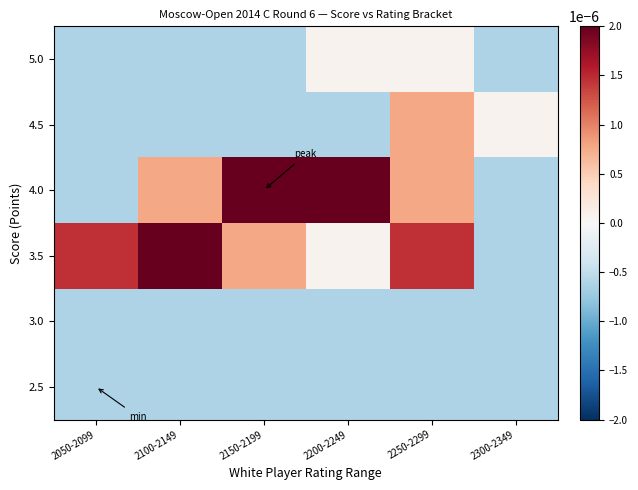

Reading left to right, extract all data points from this chart.

2.5: 2050-2099=-0.0	2100-2149=-0.0	2150-2199=-0.0	2200-2249=-0.0	2250-2299=-0.0	2300-2349=-0.0
3.0: 2050-2099=-0.0	2100-2149=-0.0	2150-2199=-0.0	2200-2249=-0.0	2250-2299=-0.0	2300-2349=-0.0
3.5: 2050-2099=0.0	2100-2149=0.0	2150-2199=0.0	2200-2249=0.0	2250-2299=0.0	2300-2349=-0.0
4.0: 2050-2099=-0.0	2100-2149=0.0	2150-2199=0.0	2200-2249=0.0	2250-2299=0.0	2300-2349=-0.0
4.5: 2050-2099=-0.0	2100-2149=-0.0	2150-2199=-0.0	2200-2249=-0.0	2250-2299=0.0	2300-2349=0.0
5.0: 2050-2099=-0.0	2100-2149=-0.0	2150-2199=-0.0	2200-2249=0.0	2250-2299=0.0	2300-2349=-0.0